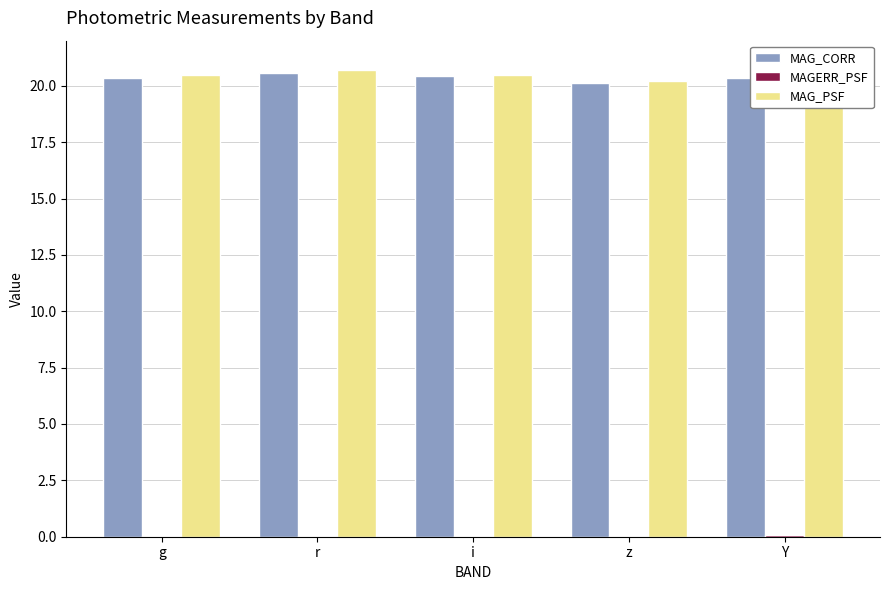

The value of MAG_PSF at g is 33.8. True or false?

False